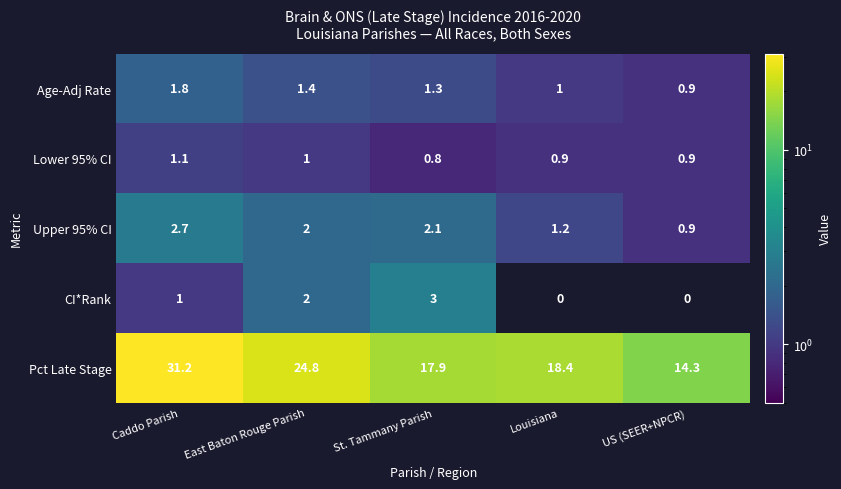

At which category does the chart reach its peak across all series?

Caddo Parish